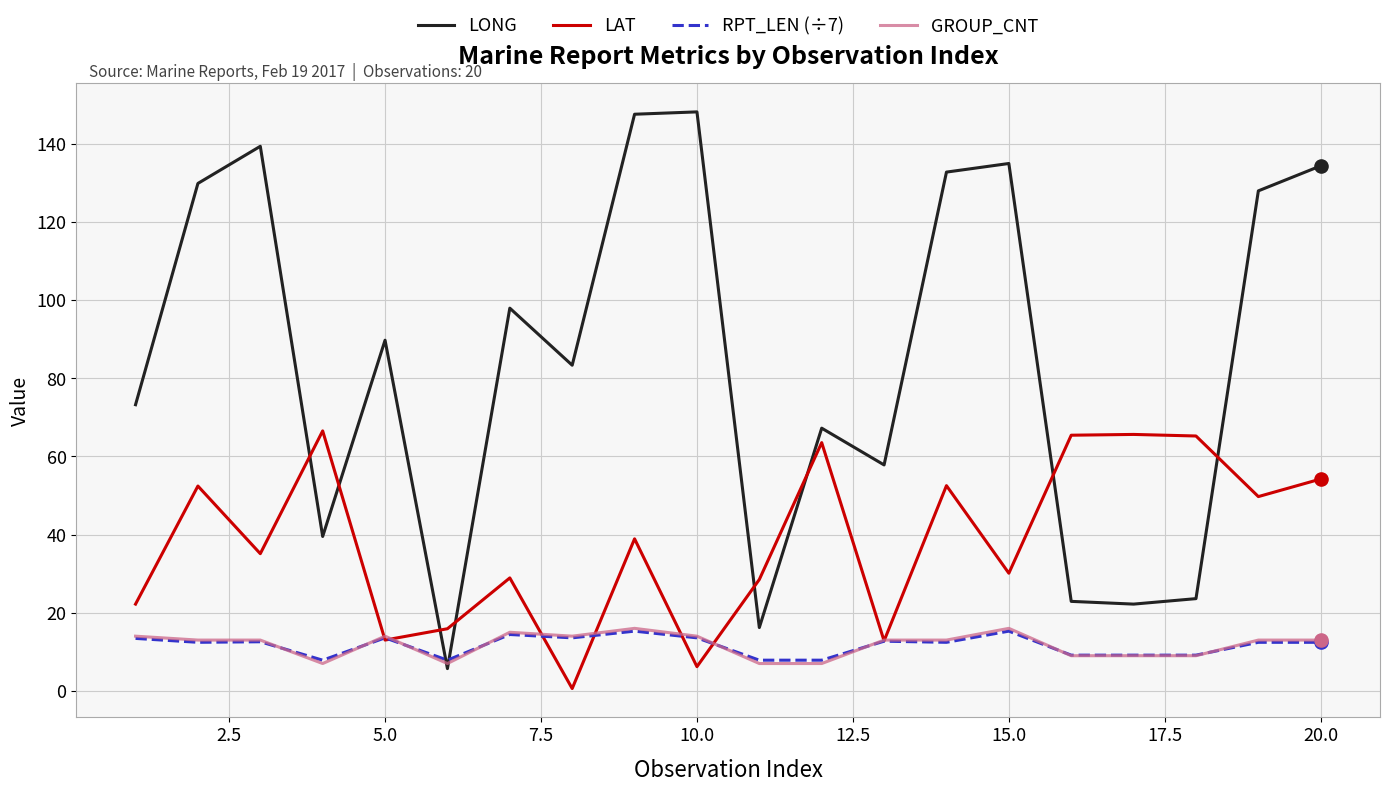

At how many categories does at least one series exceed 60?

17